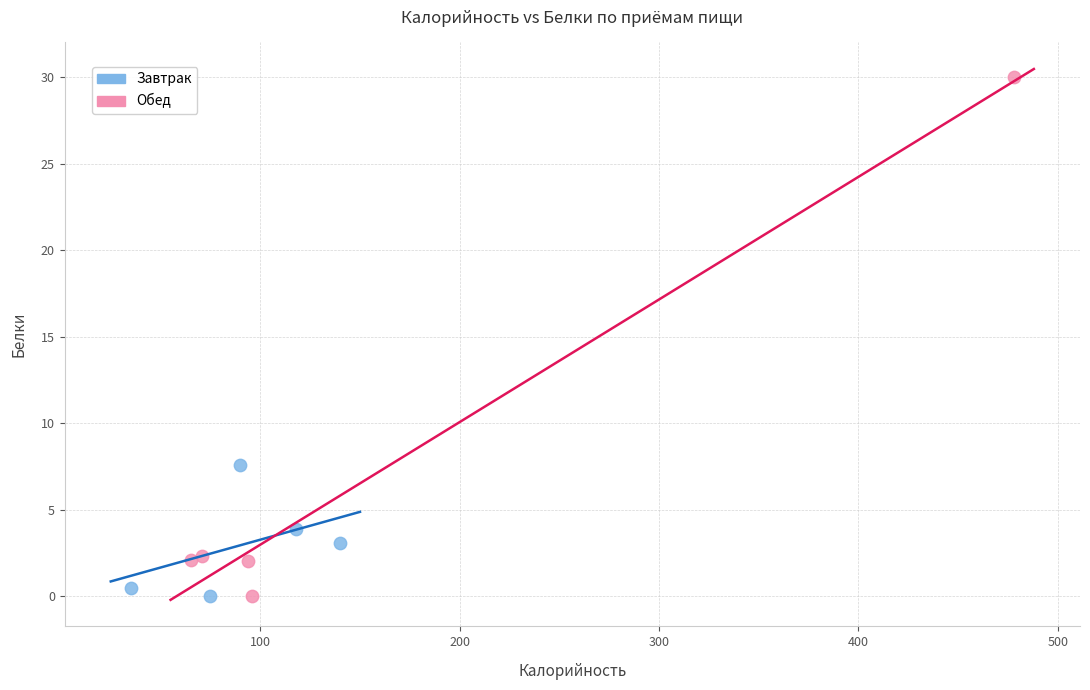

Which series reaches the maximum Y coordinate?

Обед